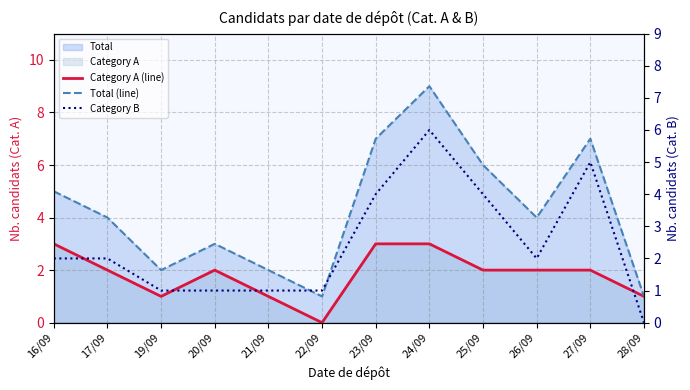

How many values in the Total (line) series are below 4?

5